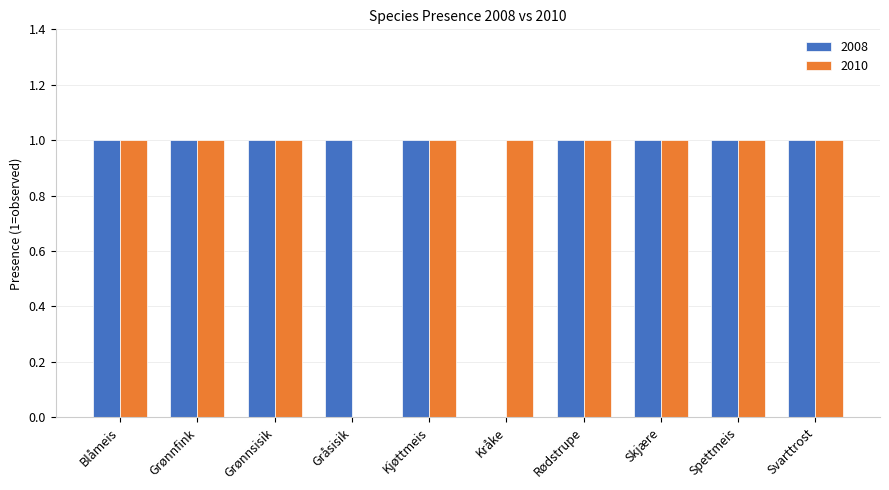

How many positive values does the 2010 series have?

9